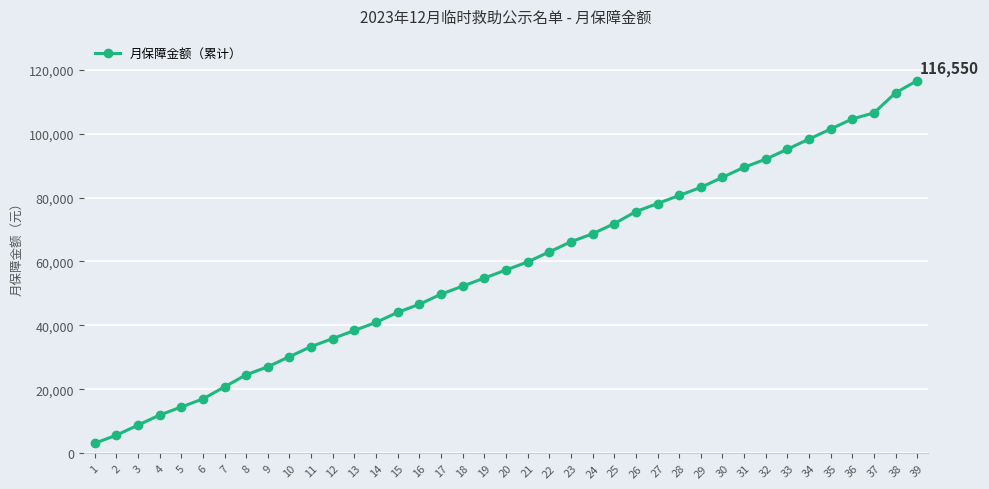

Which has a higher value, 25 or 10?

25